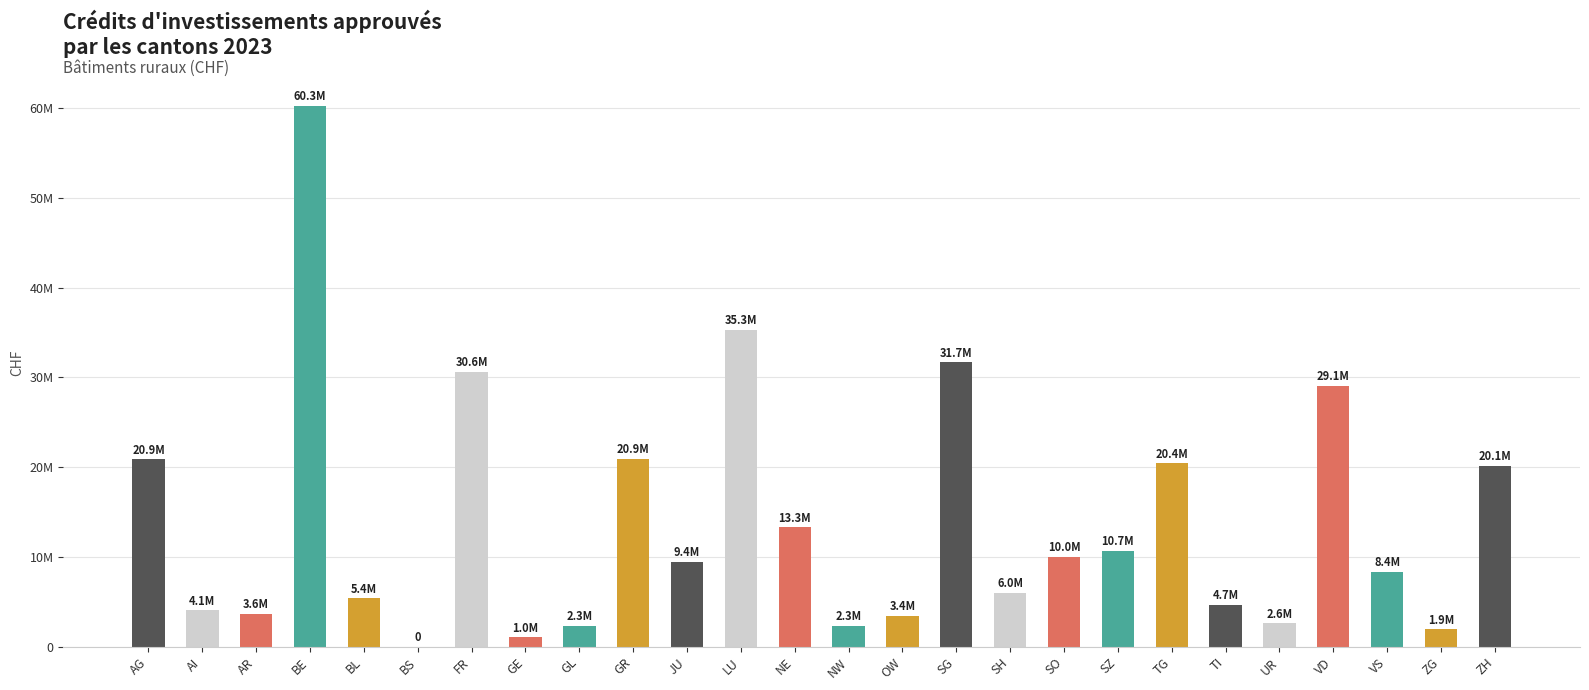

What is the difference between the maximum and minimum values?

60250500